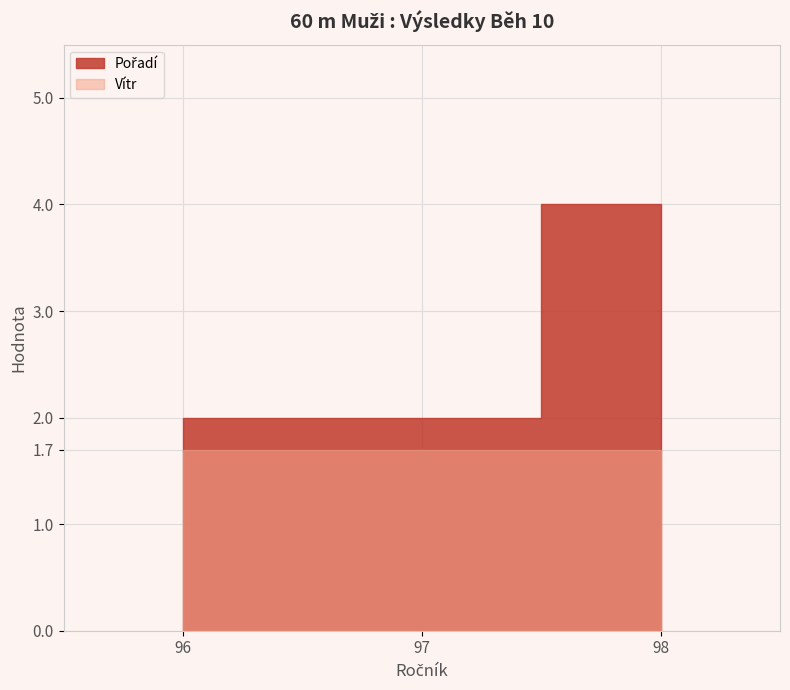

Where is Pořadí nearest to the value 2?

97